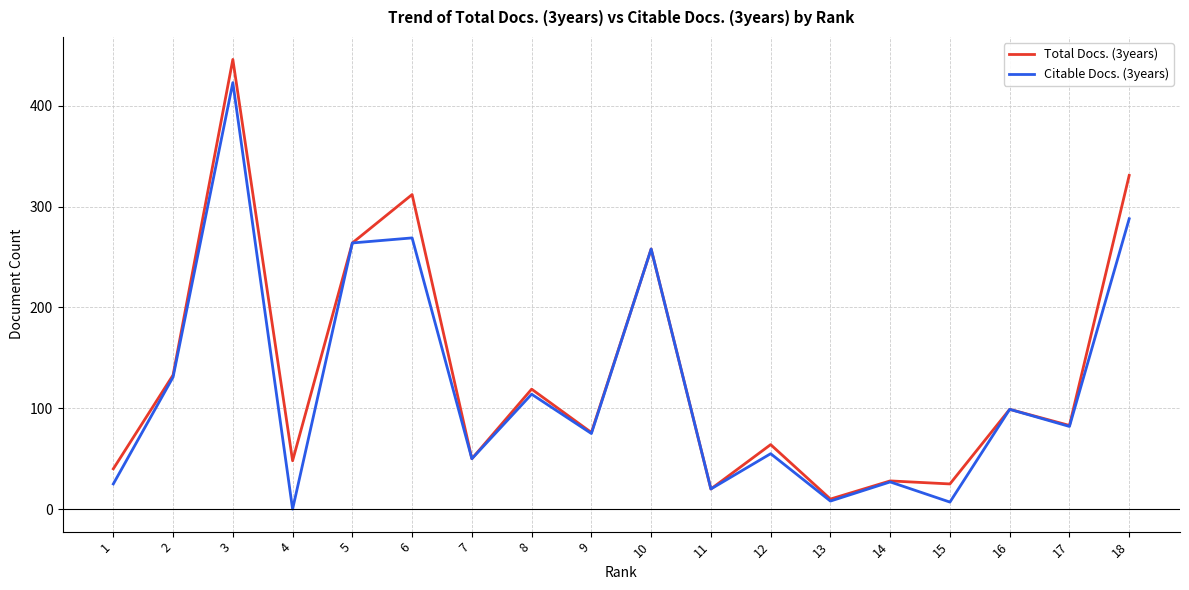

The value of Total Docs. (3years) at 18 is 163. True or false?

False